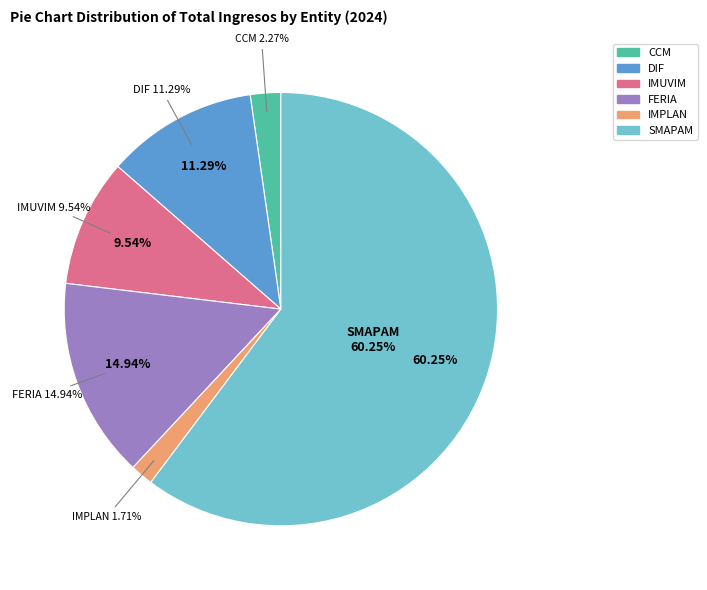

Rank the categories by value from lowest to highest.

IMPLAN, CCM, IMUVIM, DIF, FERIA, SMAPAM